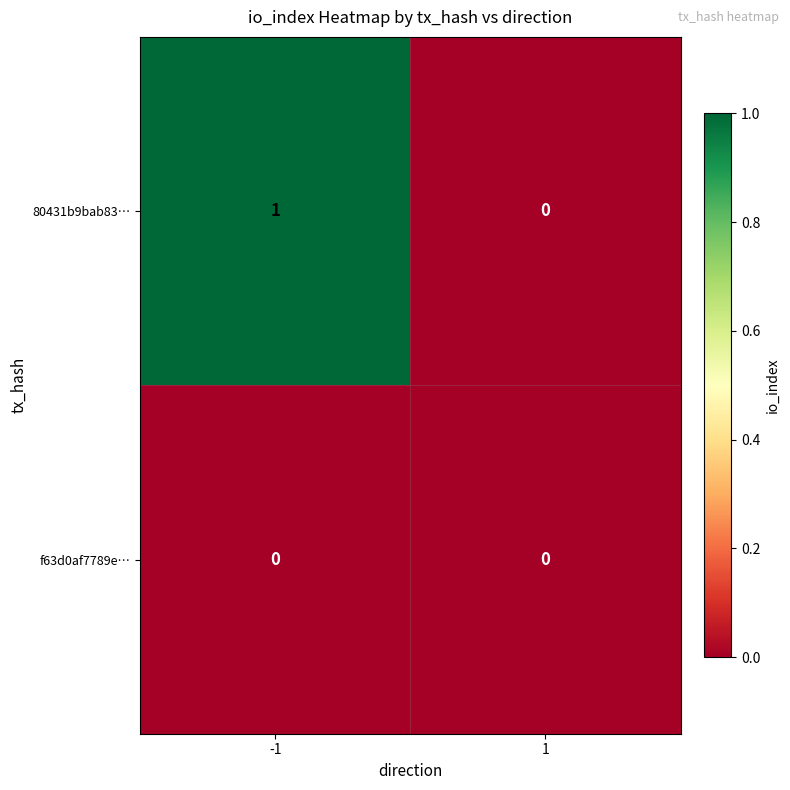

Reading left to right, list all the values displayed in this chart.

80431b9bab83…: 1	0
f63d0af7789e…: 0	0